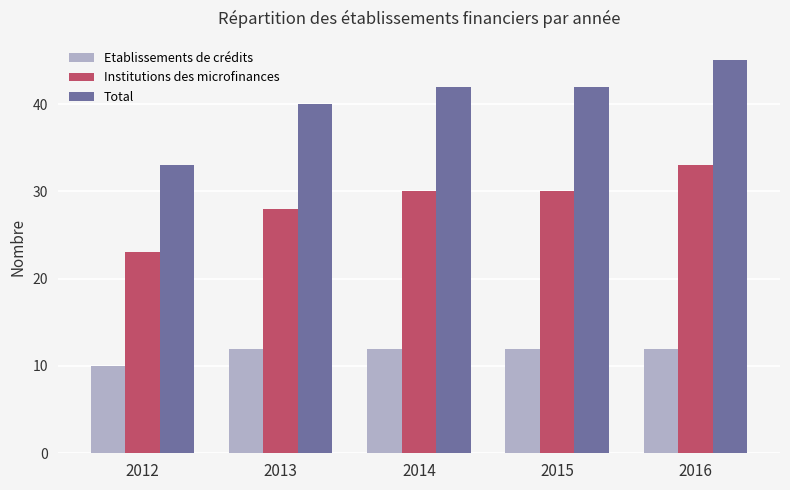

True or false: Total has a value of 45 at 2016.

True